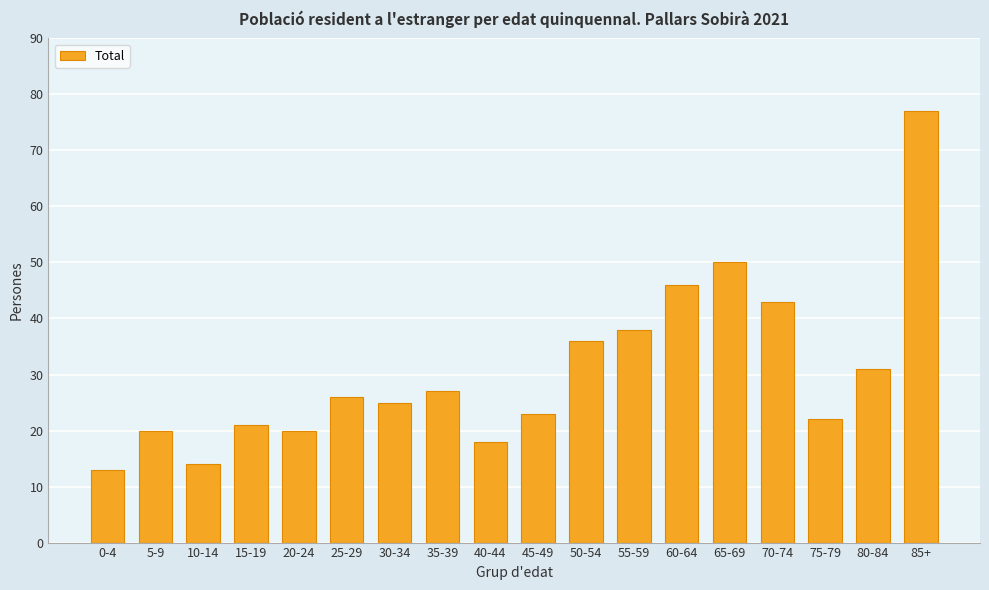

Reading right to left, list all the values displayed in this chart.

77	31	22	43	50	46	38	36	23	18	27	25	26	20	21	14	20	13